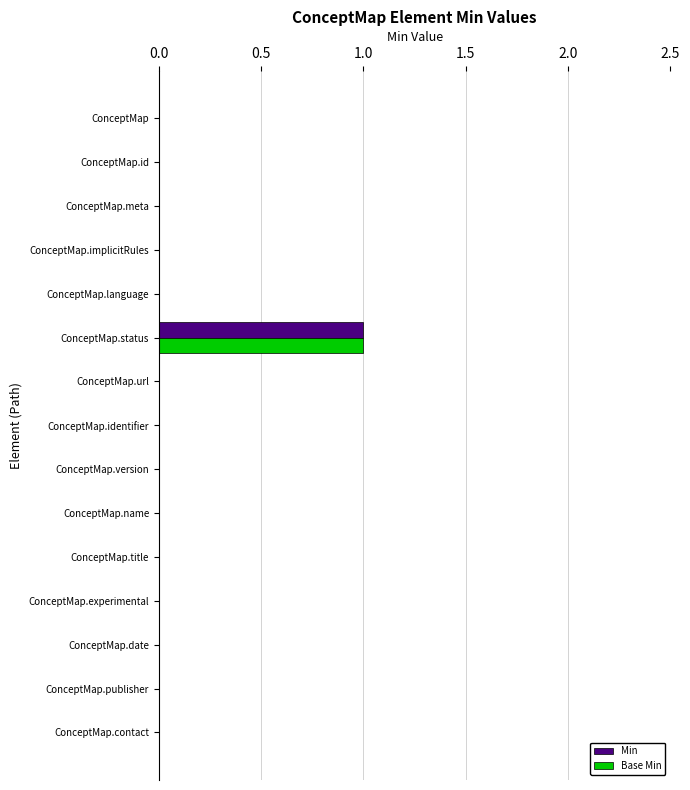

Is it true that Min equals 1 at ConceptMap.url?

False